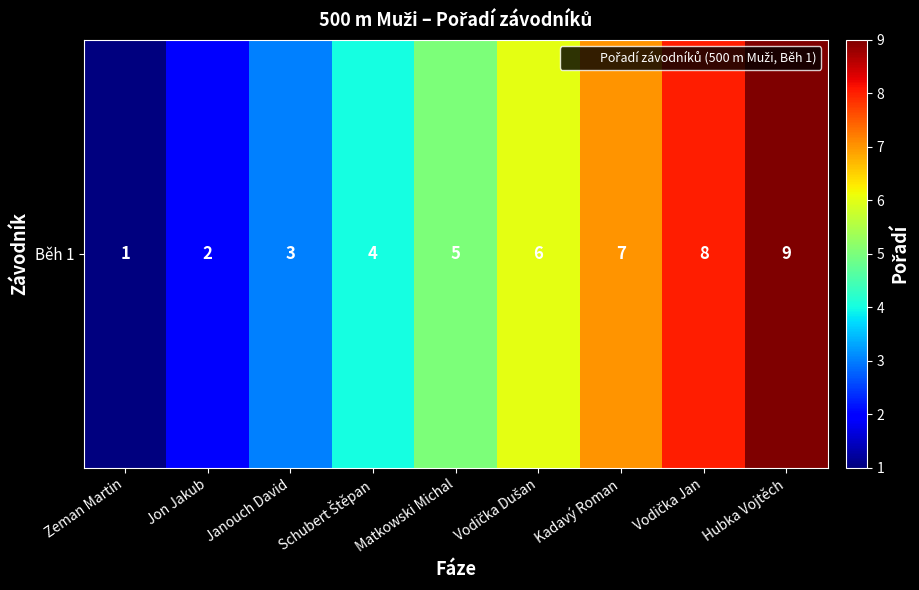

What is the average value?

5